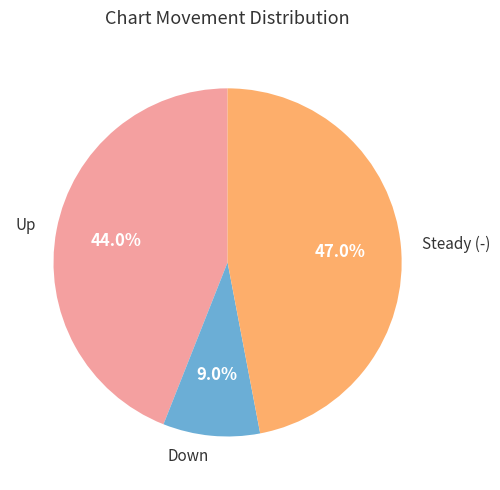

How many slices are in this pie chart?

3